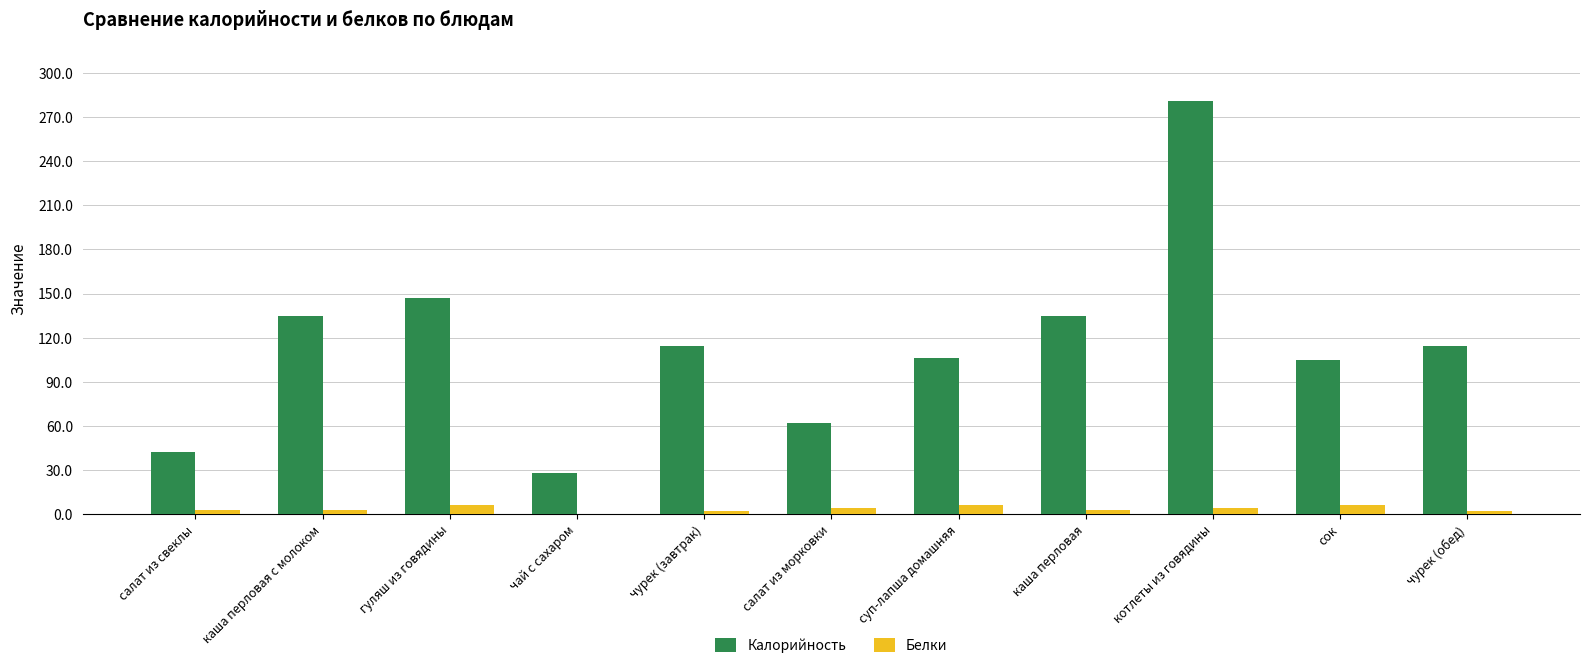

At which category is the sum across all series the highest?

котлеты из говядины